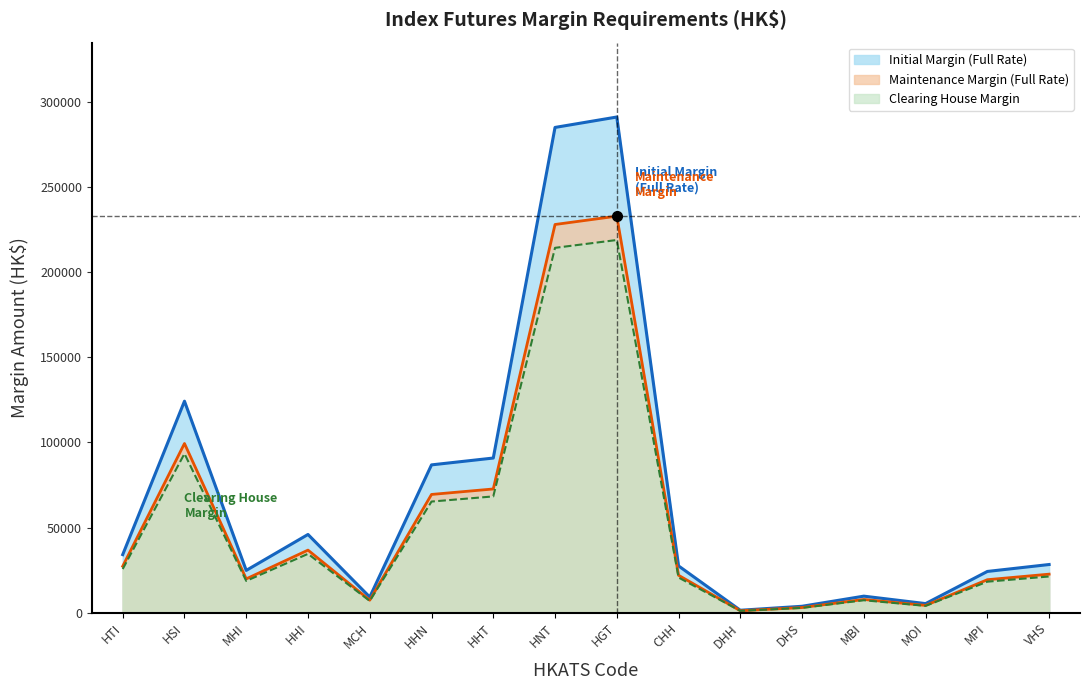

Reading right to left, extract all data points from this chart.

Initial Margin (Full Rate): 28302	24232	5346	9722	3777	1436	27477	291123	285005	90839	86822	9190	45951	24844	124222	34114
Maintenance Margin (Full Rate): 22641	19385	4276	7777	3021	1148	21981	232898	228004	72671	69457	7352	36760	19875	99377	27291
Clearing House Margin: 21280	18220	4020	7310	2840	1080	20660	218890	214290	68300	65280	6910	34550	18680	93400	25650